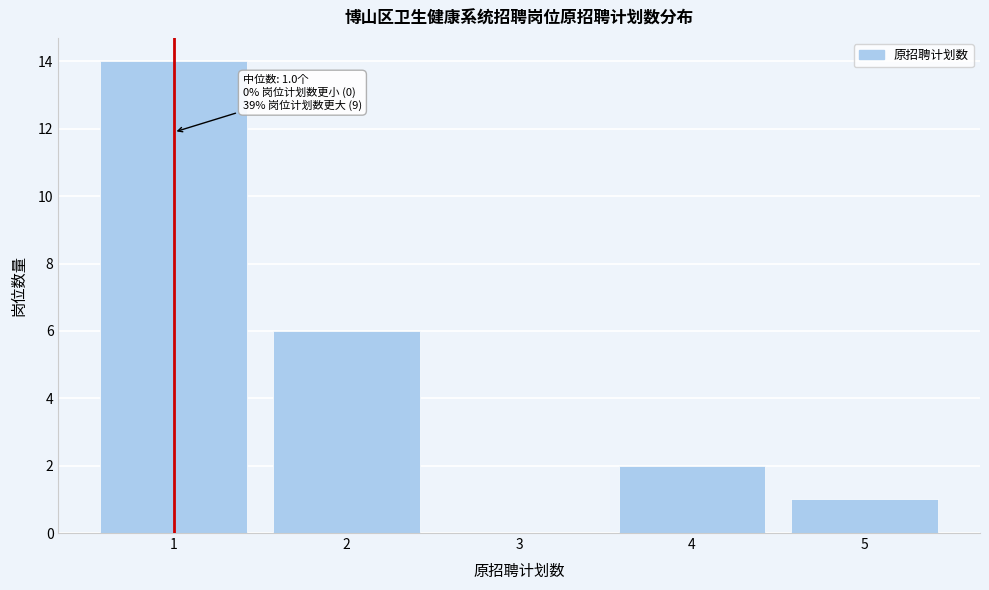

Reading right to left, transcribe all the data shown in this chart.

5=1	4=2	3=0	2=6	1=14